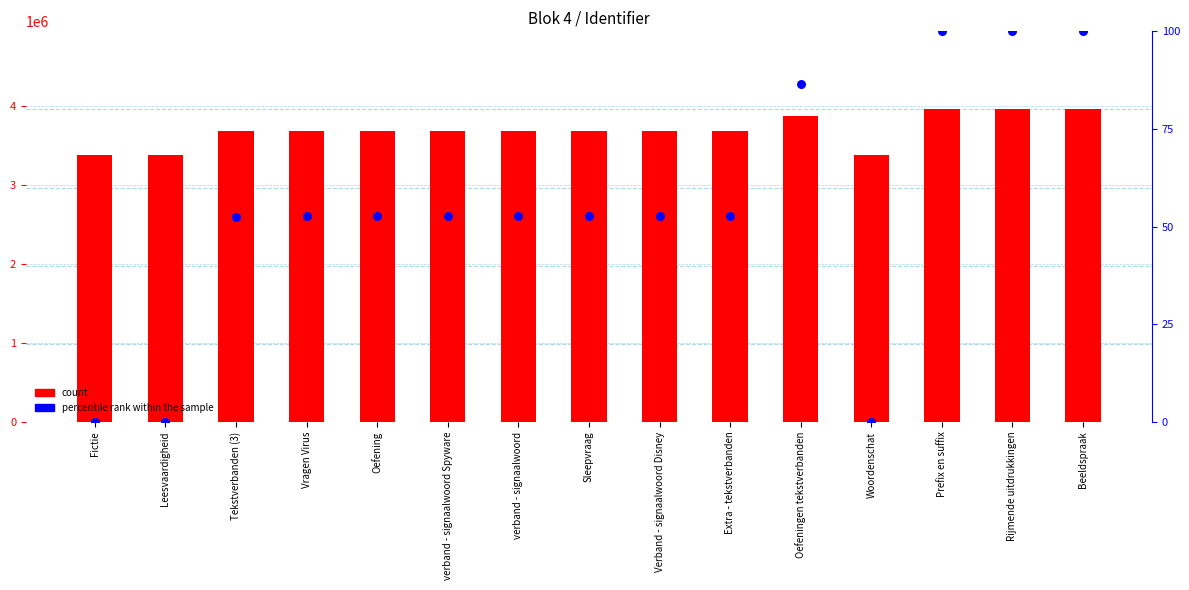

What is the total value across all series at Oefening?

3684596.7